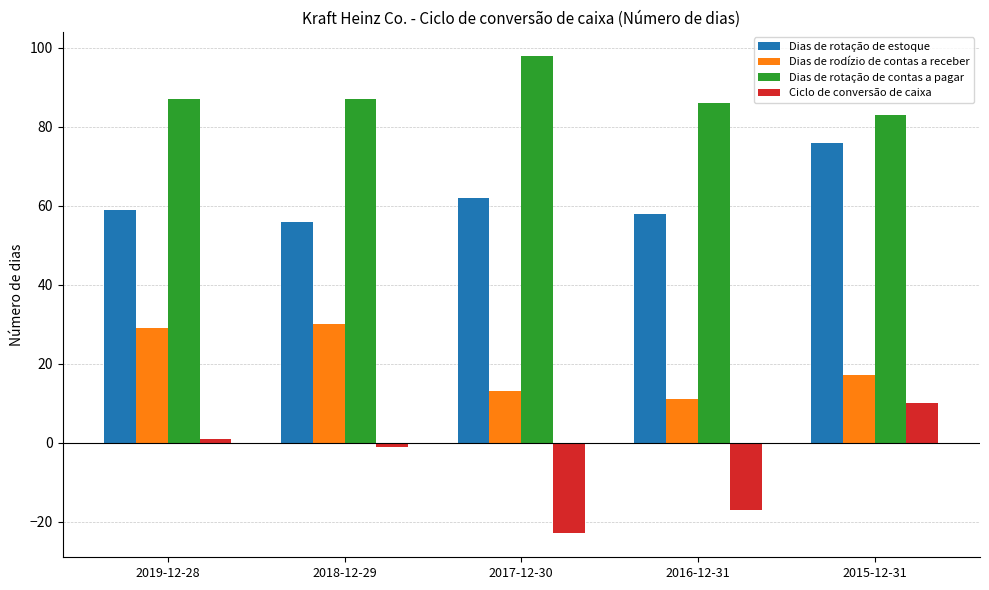

How many distinct data groups are displayed?

4